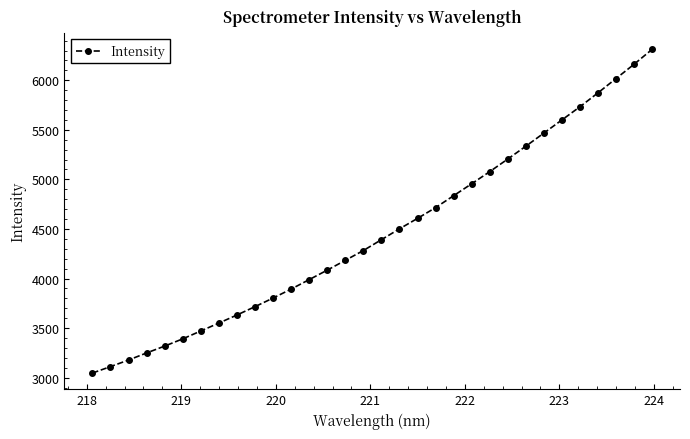

Reading left to right, transcribe all the data shown in this chart.

3046.5	3111.5	3178.0	3249.4	3318.5	3391.6	3471.0	3550.8	3632.1	3716.4	3803.1	3893.6	3989.2	4084.6	4183.5	4282.4	4391.8	4501.3	4606.6	4715.1	4835.5	4955.9	5077.9	5205.1	5334.4	5466.6	5599.3	5732.3	5872.6	6016.8	6160.7	6311.1